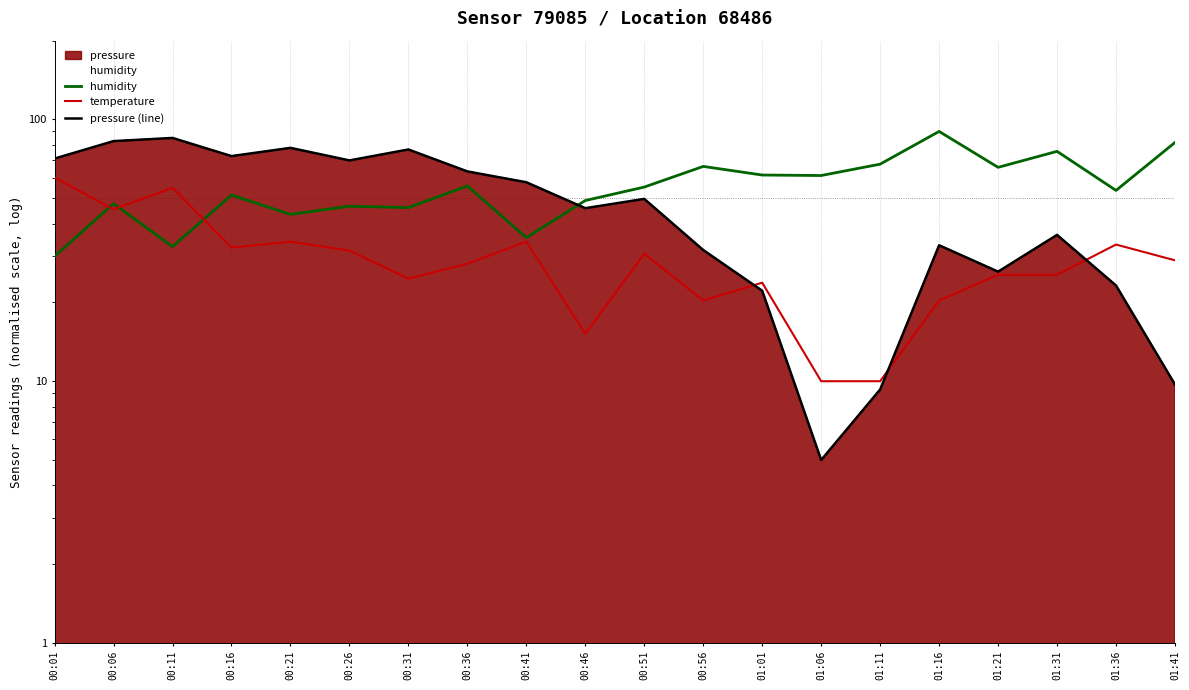

Read the temperature value at 01:31.

25.5